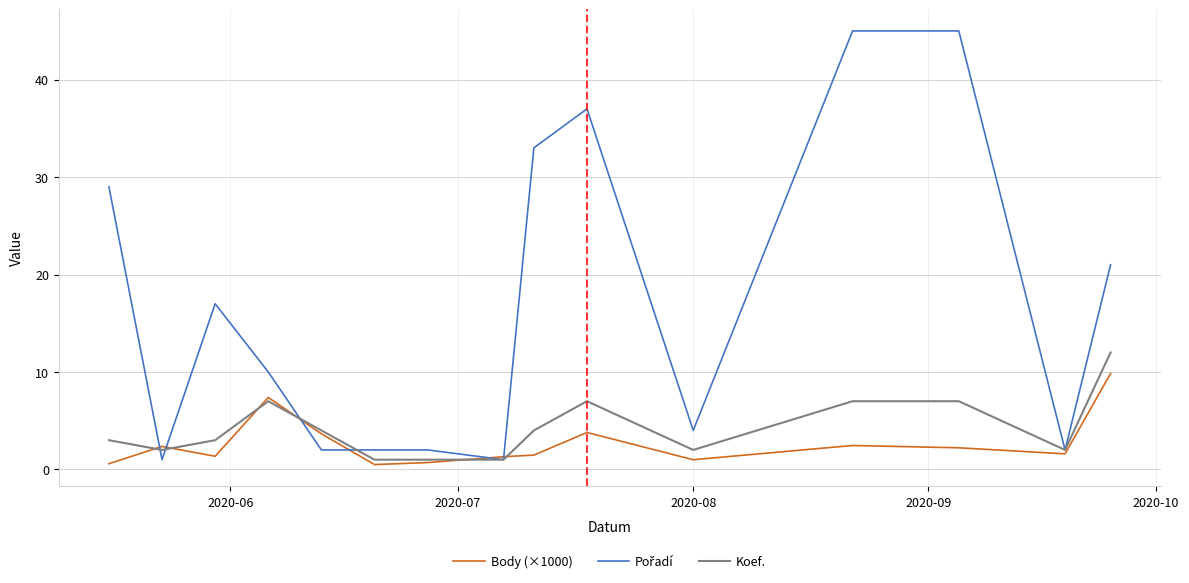

Does the chart have visible grid lines?

Yes